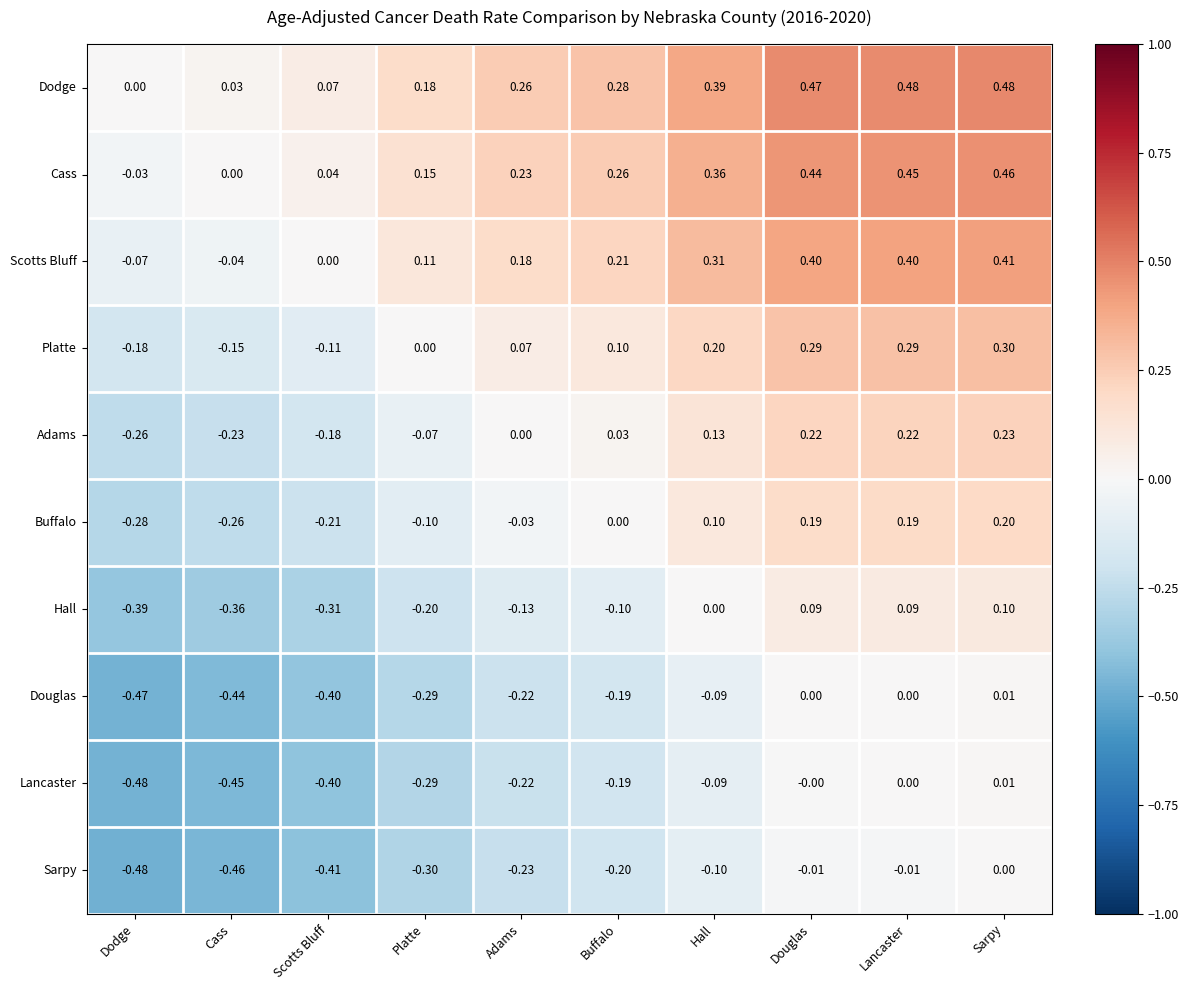

At which label is Platte closest to 0?

Platte